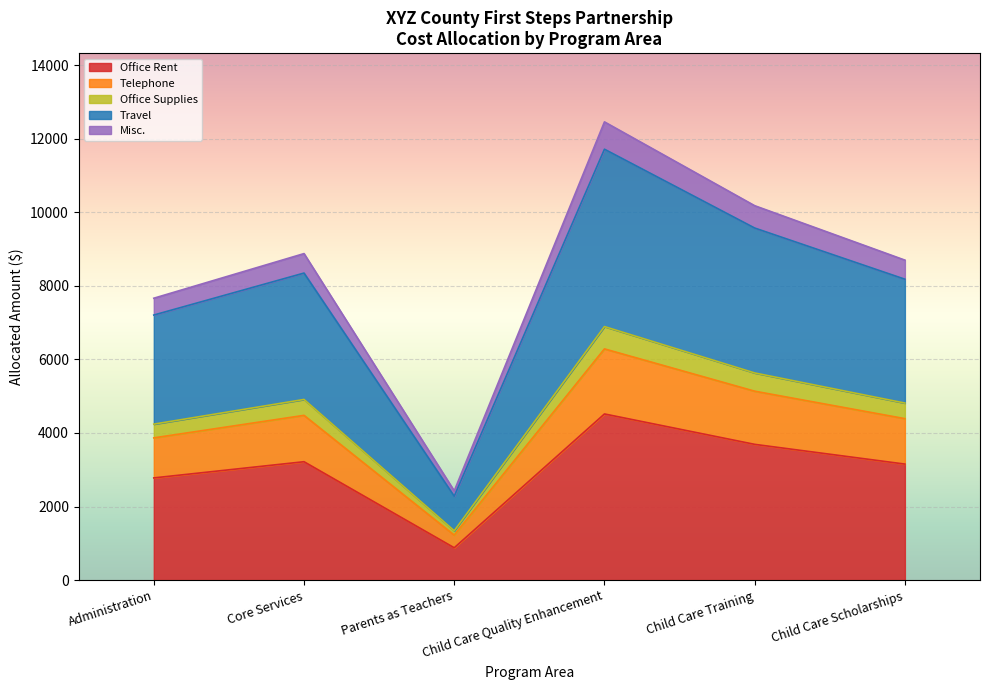

Between Child Care Scholarships and Child Care Quality Enhancement, which is larger?

Child Care Quality Enhancement